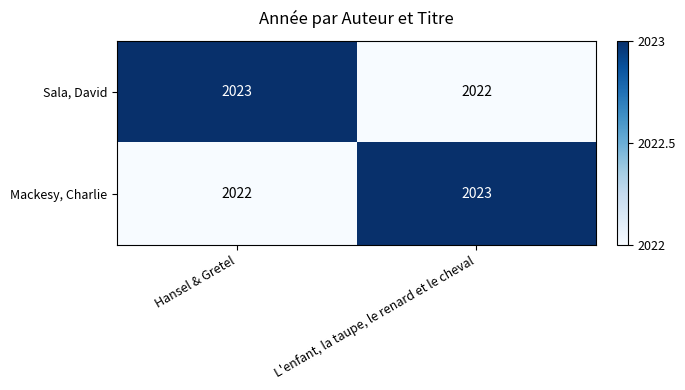

Is it true that Mackesy, Charlie equals 1140 at L'enfant, la taupe, le renard et le cheval?

False